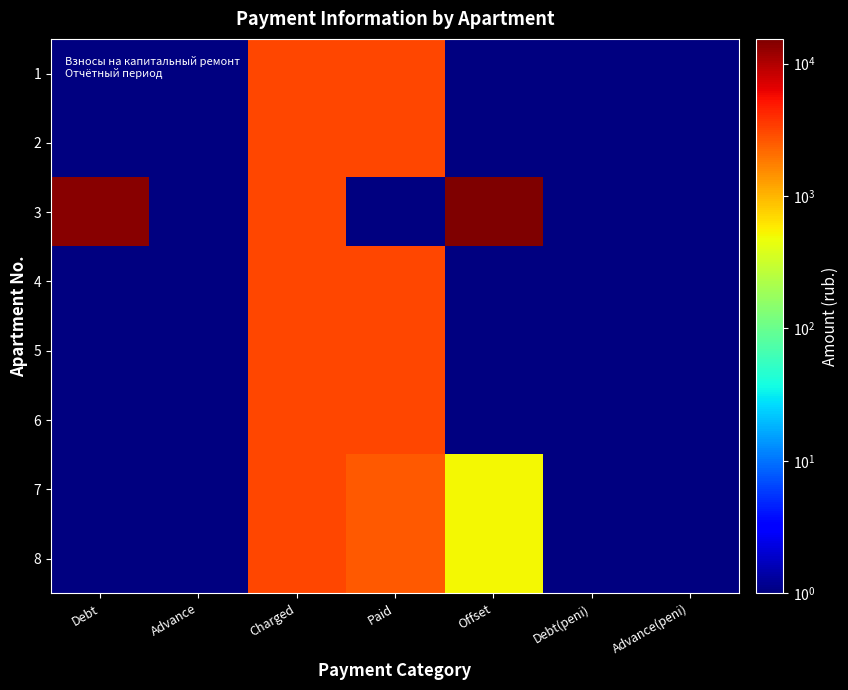

What is the spread (max minus min) of values at Charged?

16.6